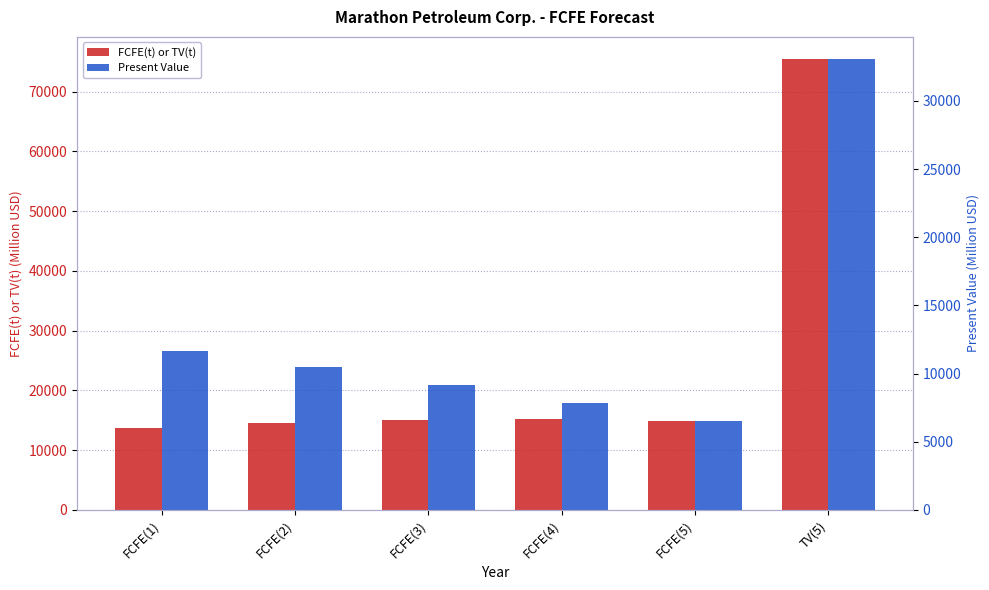

How many values in the Present Value series are below 10452?

3